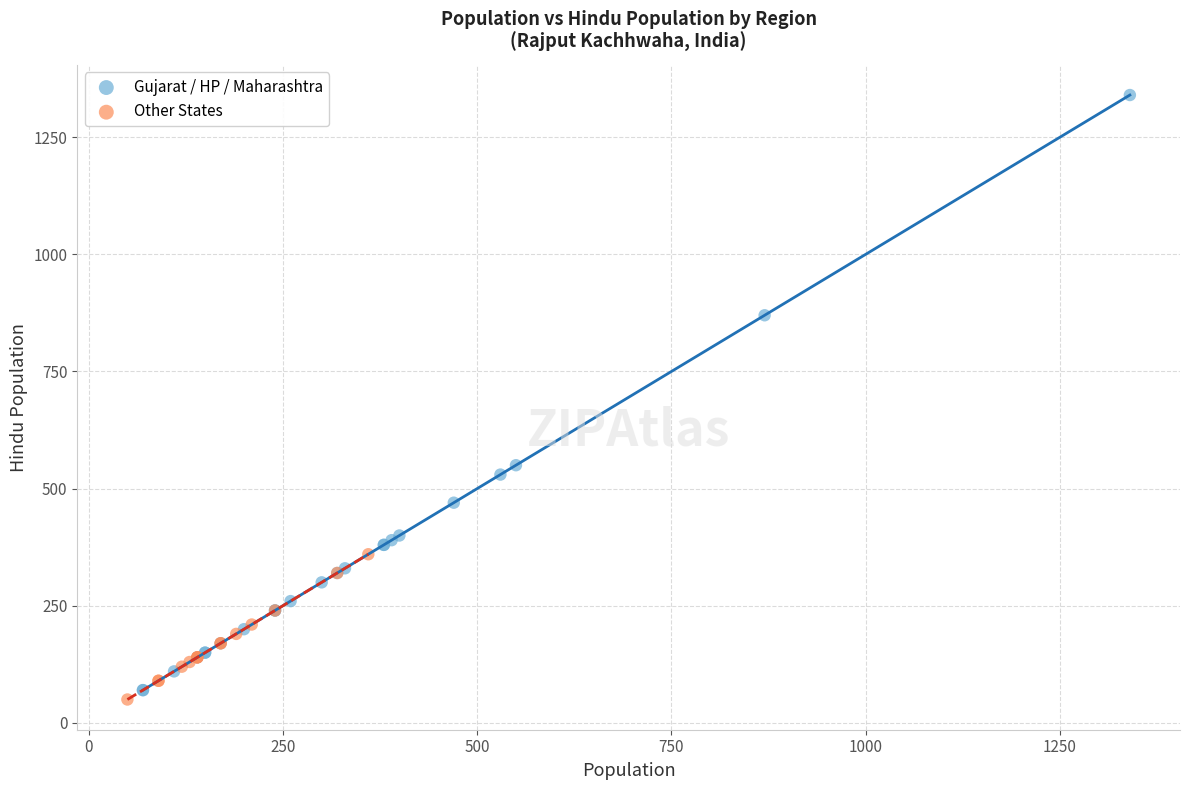

Which series has the widest spread of Y values?

Gujarat / HP / Maharashtra